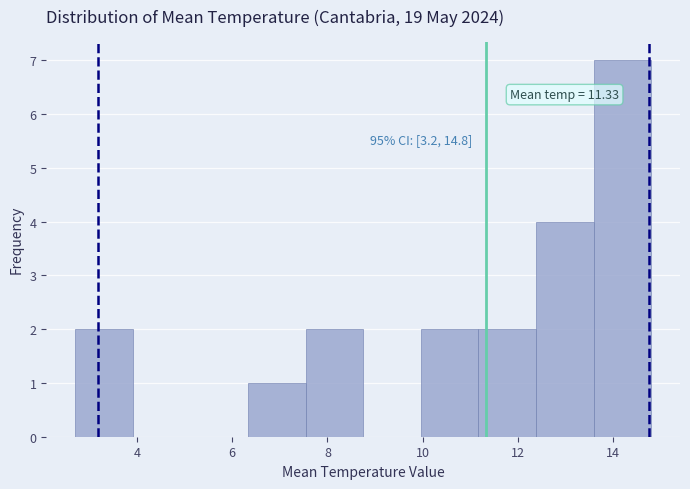

Over which range of the x-axis is the bar tallest?

13.6 to 14.8